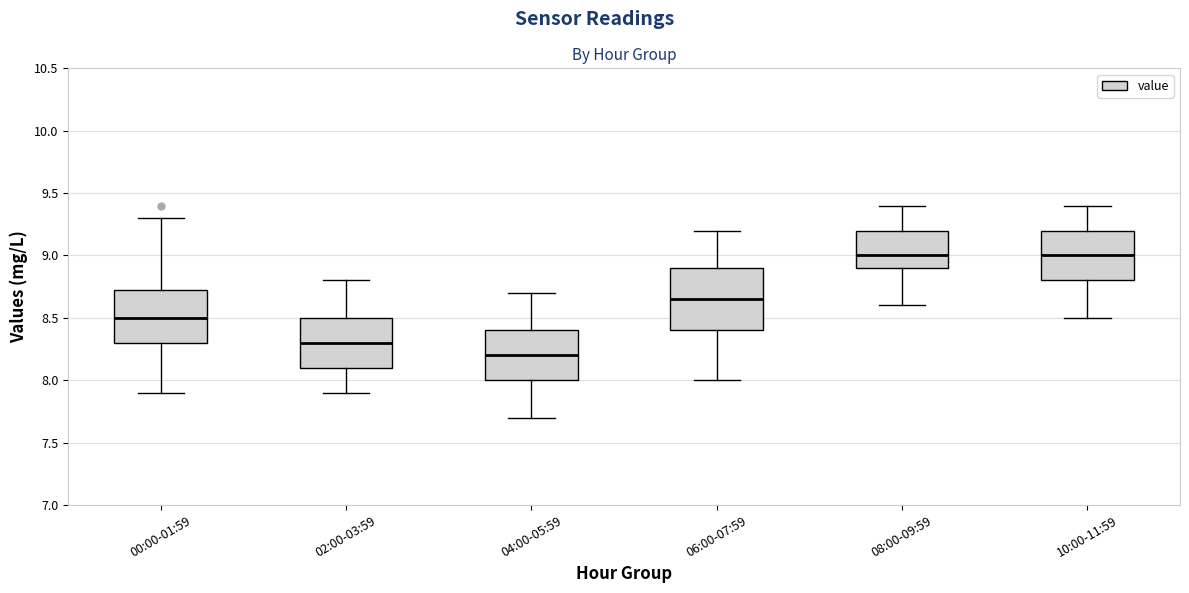

Reading left to right, read every box against the y-axis: the position of its median line, the range the box covers, and the ends of its whiskers. The values are not printed on the chart, so give them approximately, as read against the axis.

00:00-01:59: median 8.50, box 8.30 to 8.75, whiskers 7.90 to 9.30
02:00-03:59: median 8.30, box 8.10 to 8.50, whiskers 7.90 to 8.80
04:00-05:59: median 8.20, box 8.00 to 8.40, whiskers 7.70 to 8.70
06:00-07:59: median 8.65, box 8.40 to 8.90, whiskers 8.00 to 9.20
08:00-09:59: median 9.00, box 8.90 to 9.20, whiskers 8.60 to 9.40
10:00-11:59: median 9.00, box 8.80 to 9.20, whiskers 8.50 to 9.40